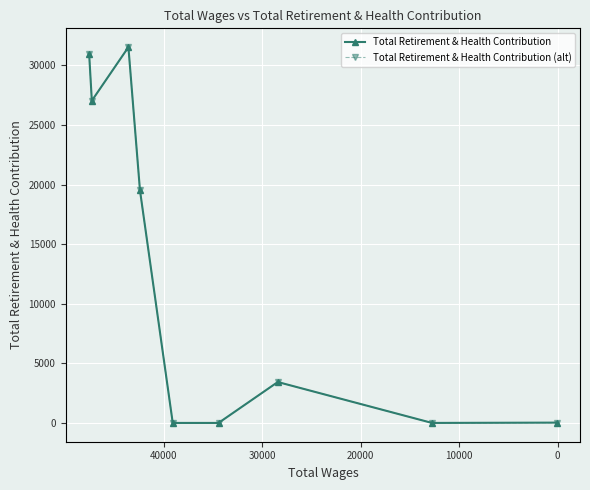

The value of Total Retirement & Health Contribution (alt) at 40000 is -13053. True or false?

False